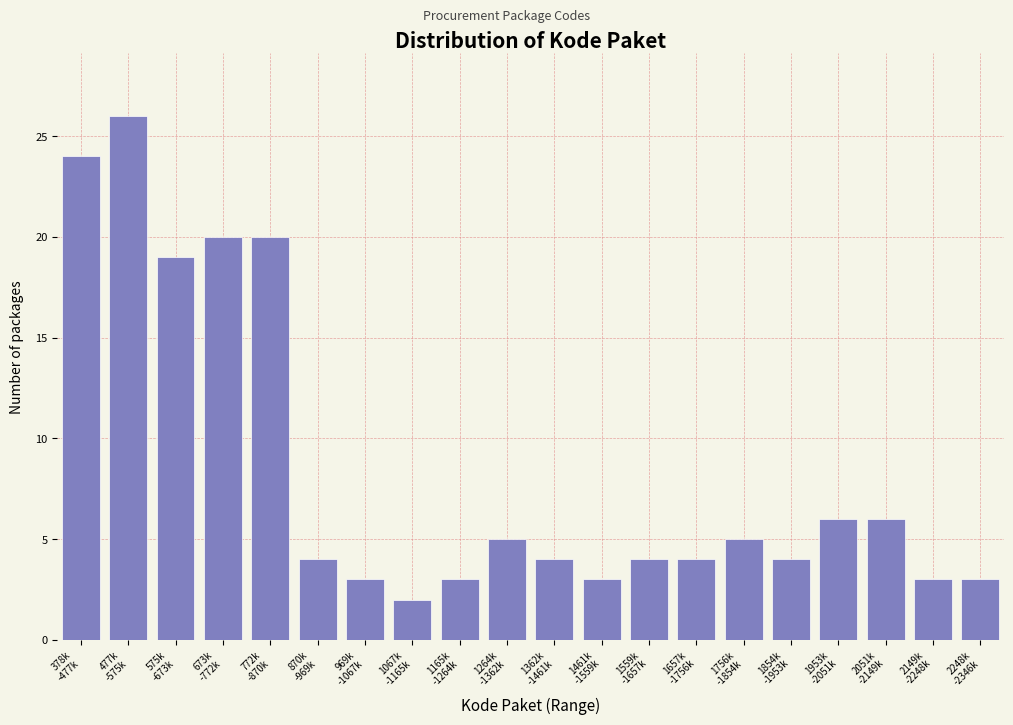

Reading right to left, what are all the values shown in this chart?

3	3	6	6	4	5	4	4	3	4	5	3	2	3	4	20	20	19	26	24